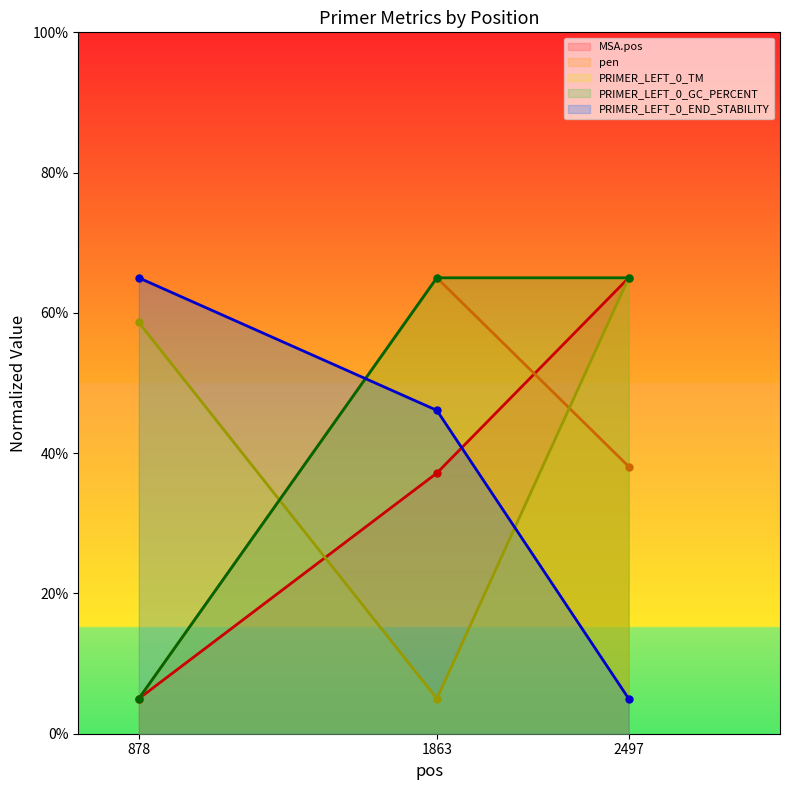

What is the value of the PRIMER_LEFT_0_END_STABILITY point at the 3rd from the left?

5.0